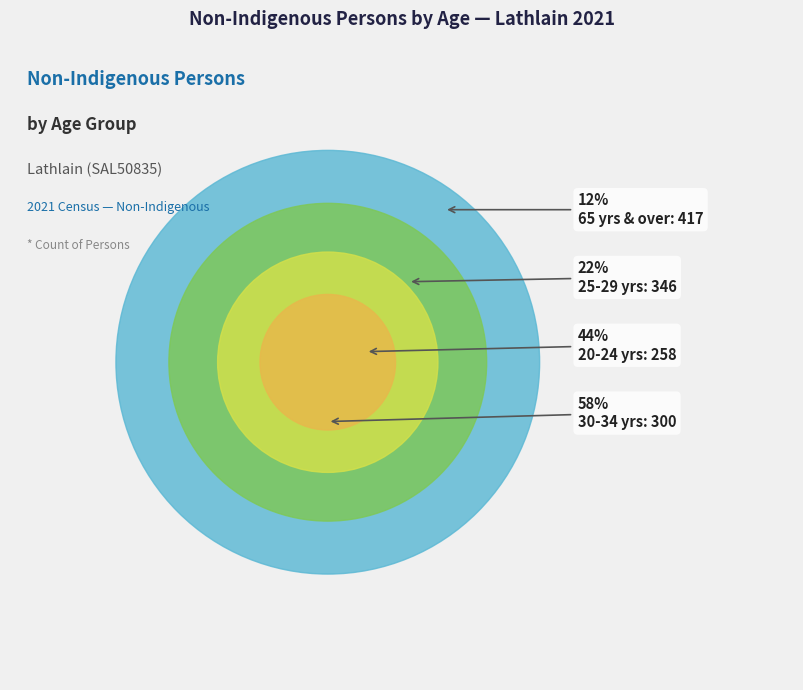

Does any single category account for the majority?

No